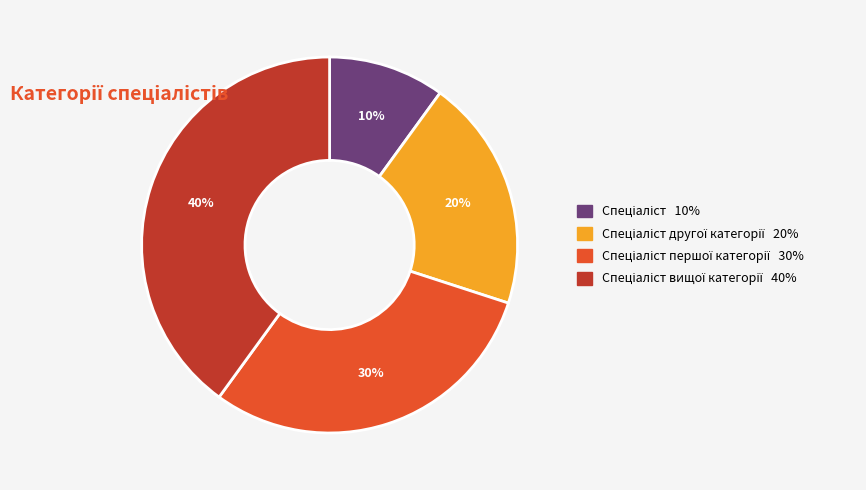

Does any single category account for the majority?

No